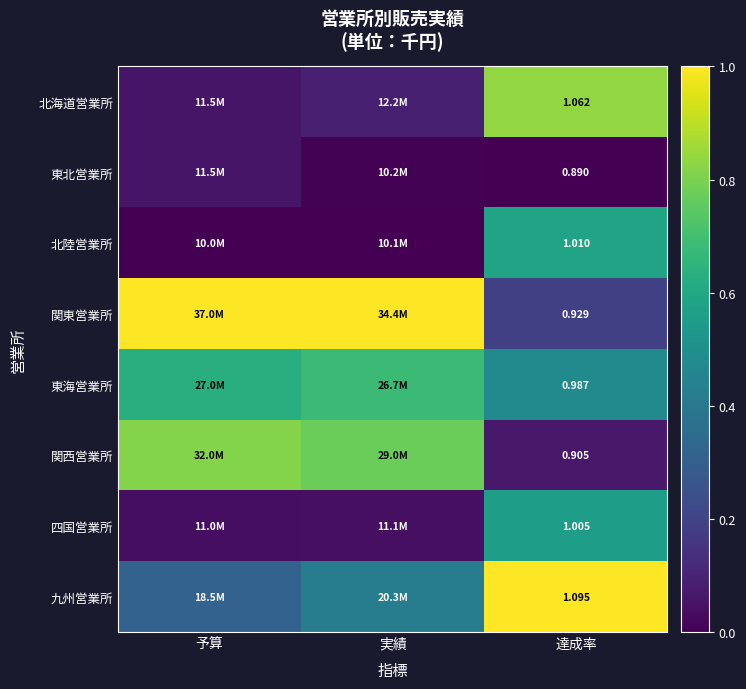

The 関西営業所 series shows 1.2 at 予算. True or false?

False